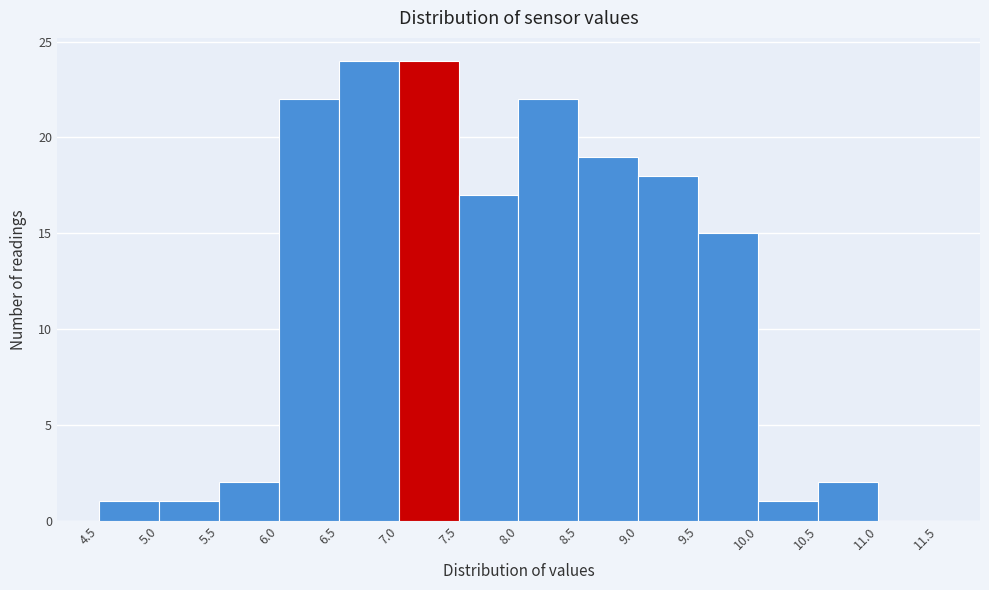

How tall is the bar that spans 8.0 to 8.5 on the x-axis? The values are not printed on the chart, so give them approximately, as read against the axis.

22